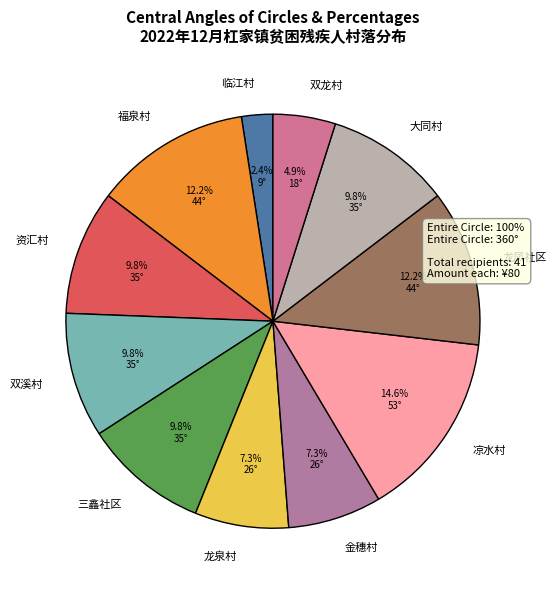

Combined, do 双溪村 and 大同村 account for over 50%?

No